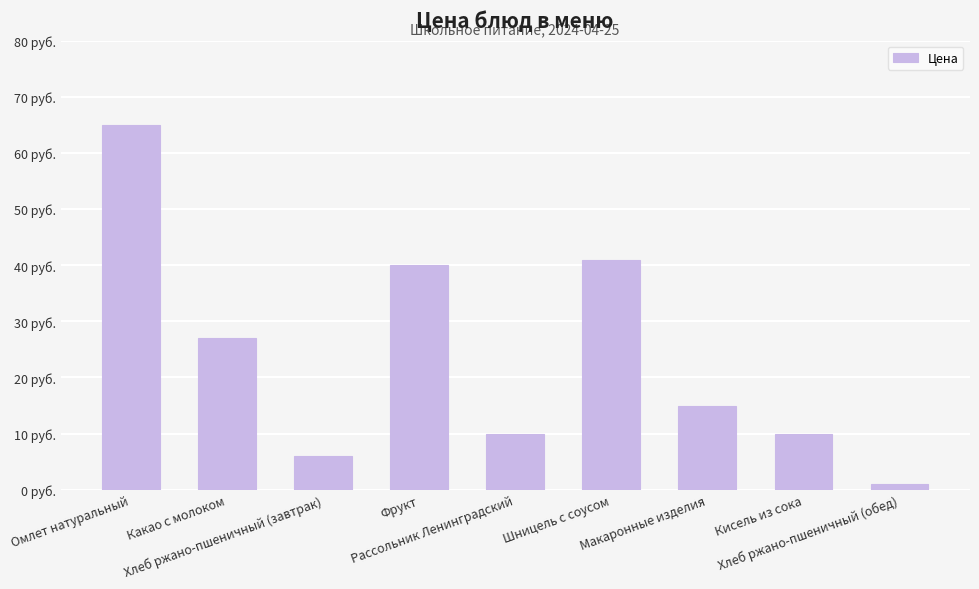

Rank the categories by value from highest to lowest.

Омлет натуральный, Шницель с соусом, Фрукт, Какао с молоком, Макаронные изделия, Рассольник Ленинградский, Кисель из сока, Хлеб ржано-пшеничный (завтрак), Хлеб ржано-пшеничный (обед)